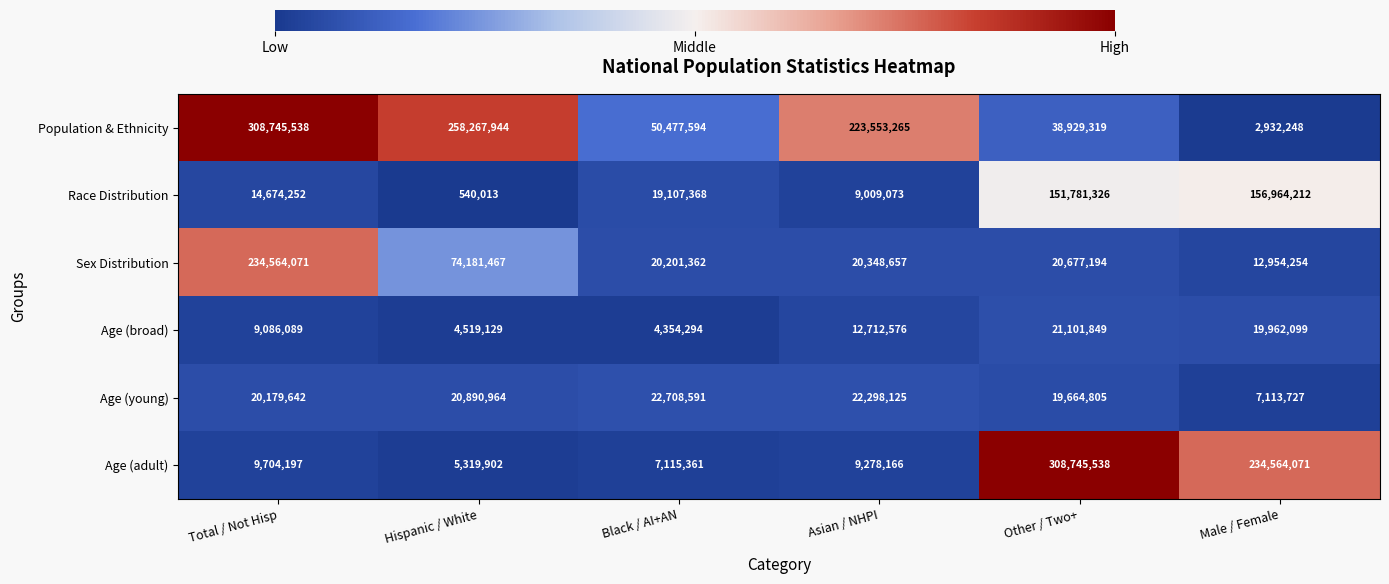

Where is Race Distribution nearest to the value 78752112?

Black / AI+AN